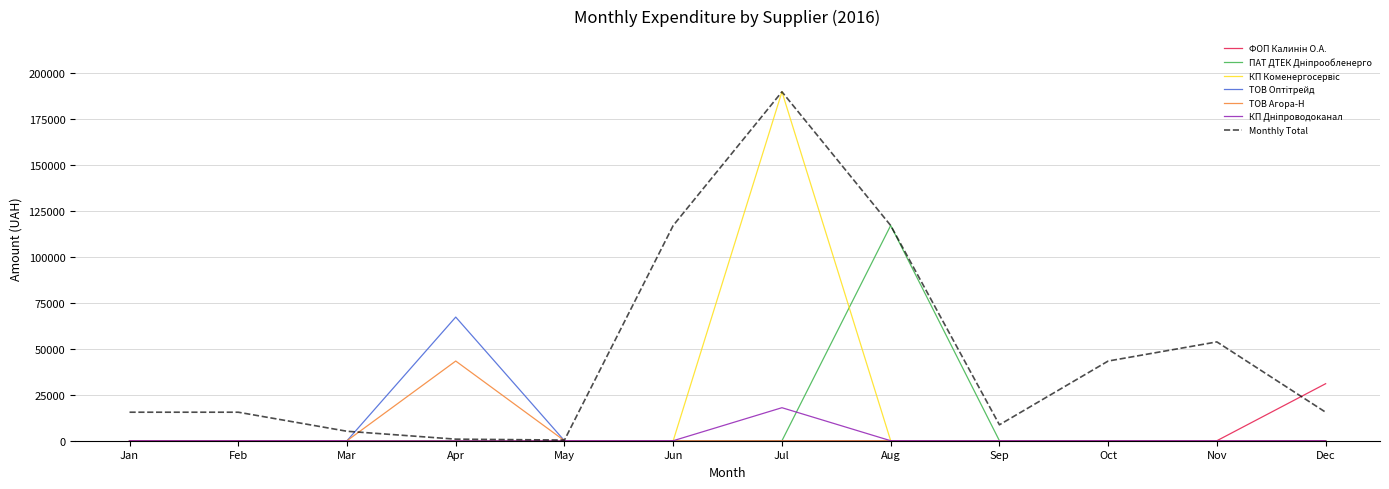

Which series has the largest total across all categories?

Monthly Total